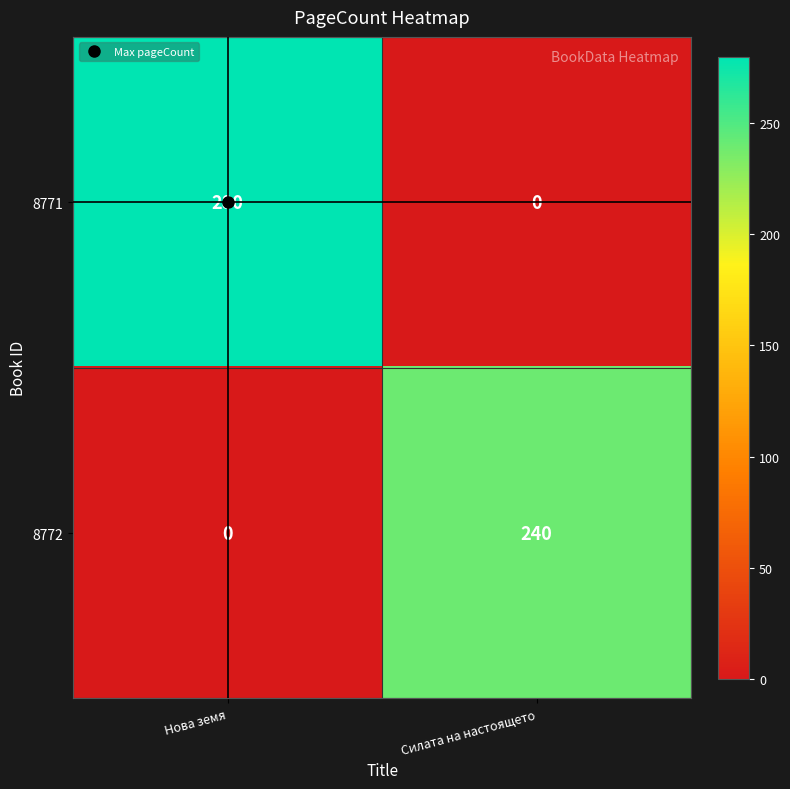

Which series has the largest total across all categories?

8771